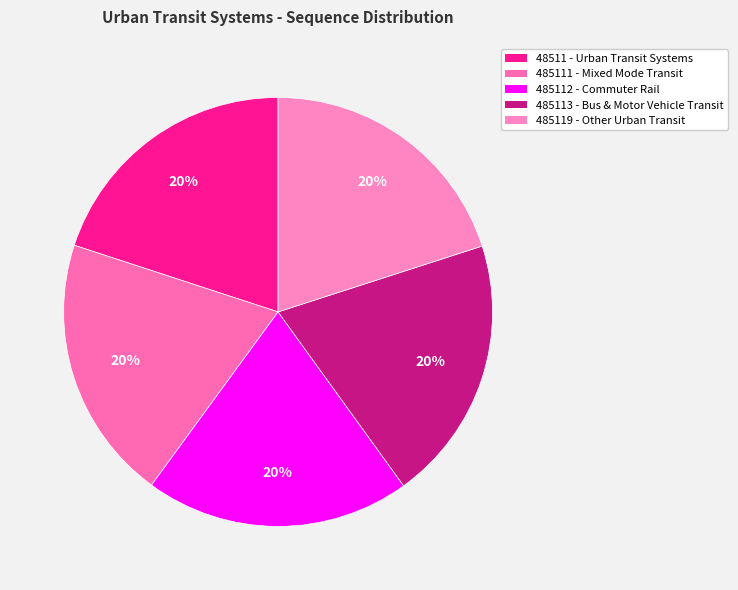

How many segments does this pie chart have?

5